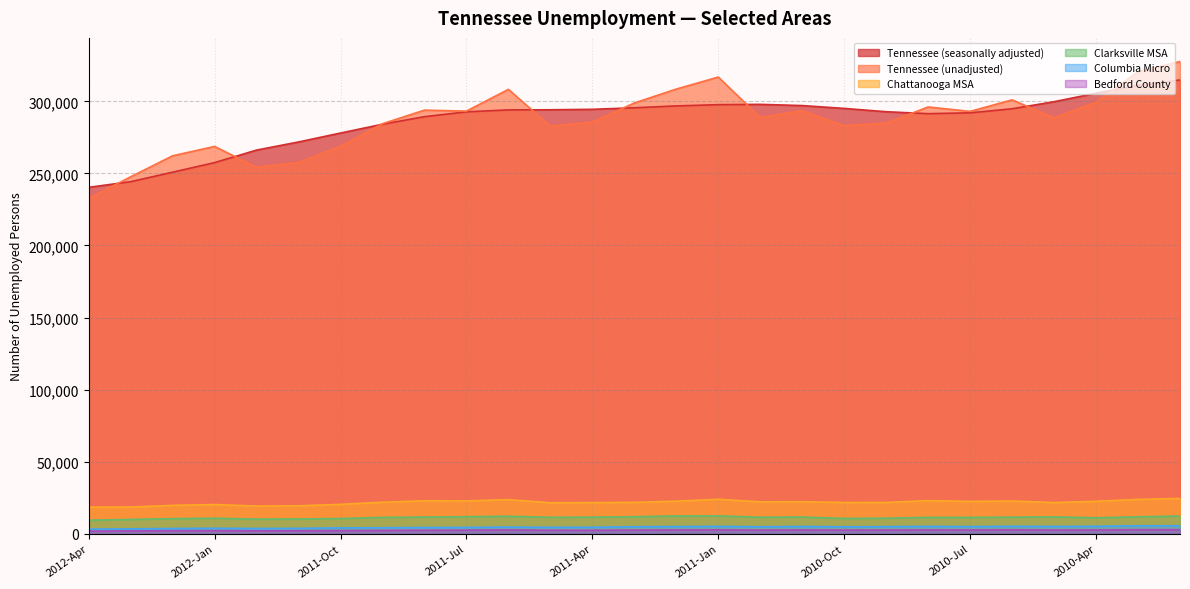

How many lines are shown in the chart?

6